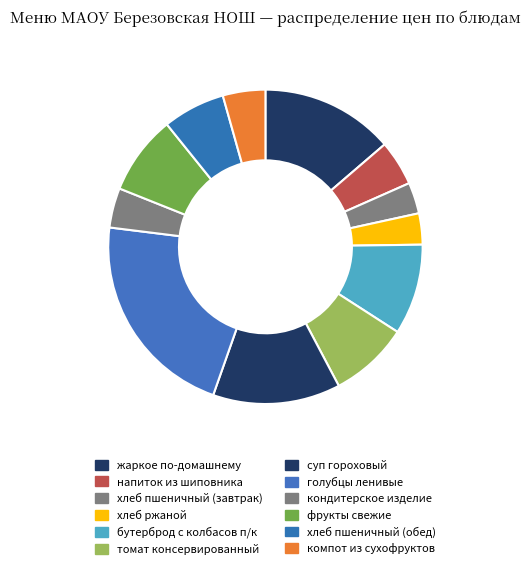

How many segments does this pie chart have?

12